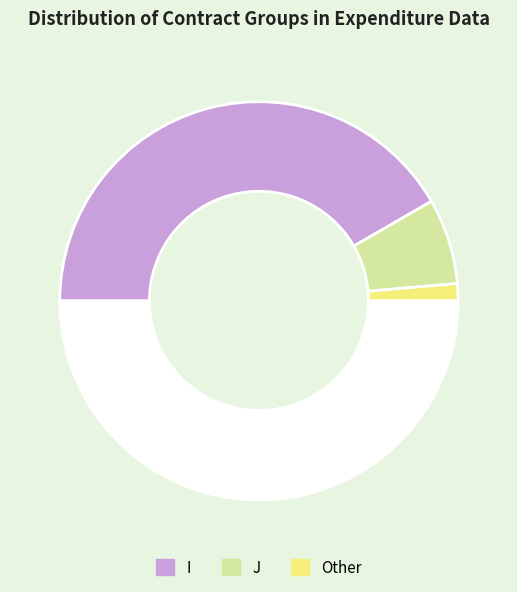

To the nearest percent, what is the difference between the largest and smallest slice percentages?

81%